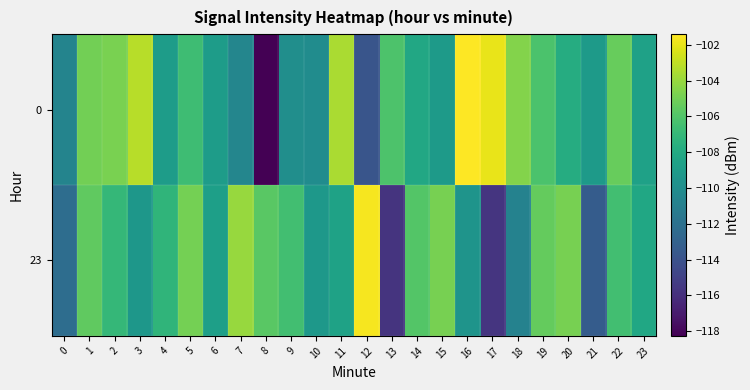

What is the difference between the highest and lowest values at 7?

6.5